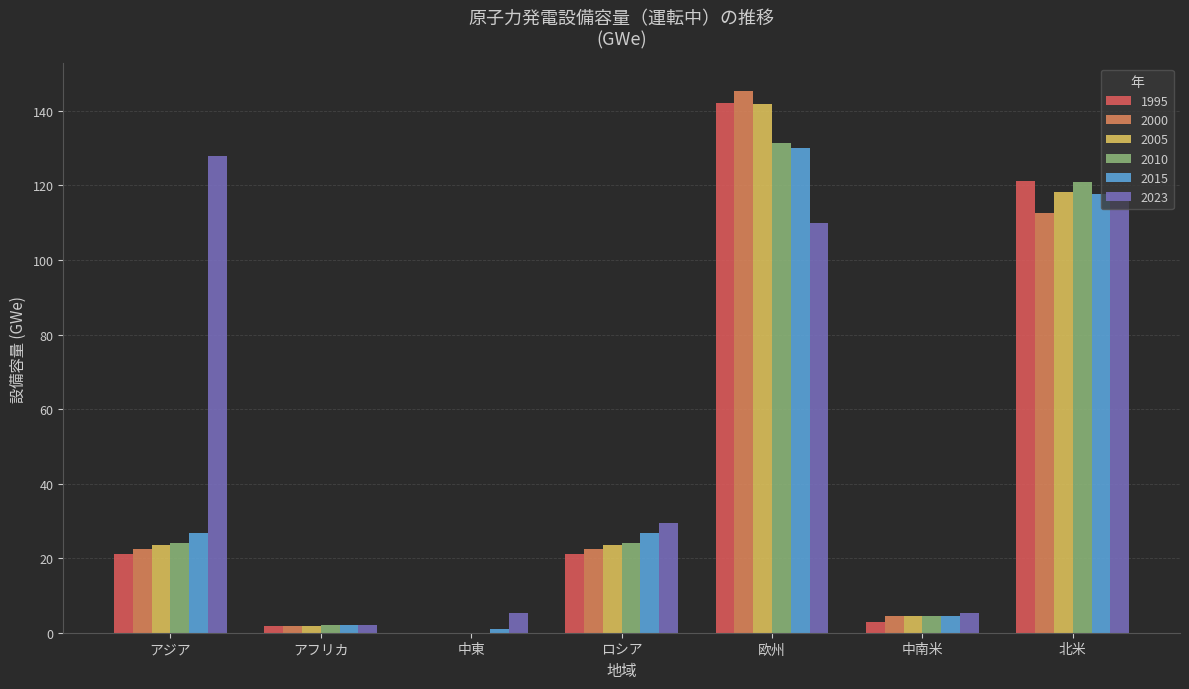

True or false: 2015 has a value of 130.0 at 欧州.

True